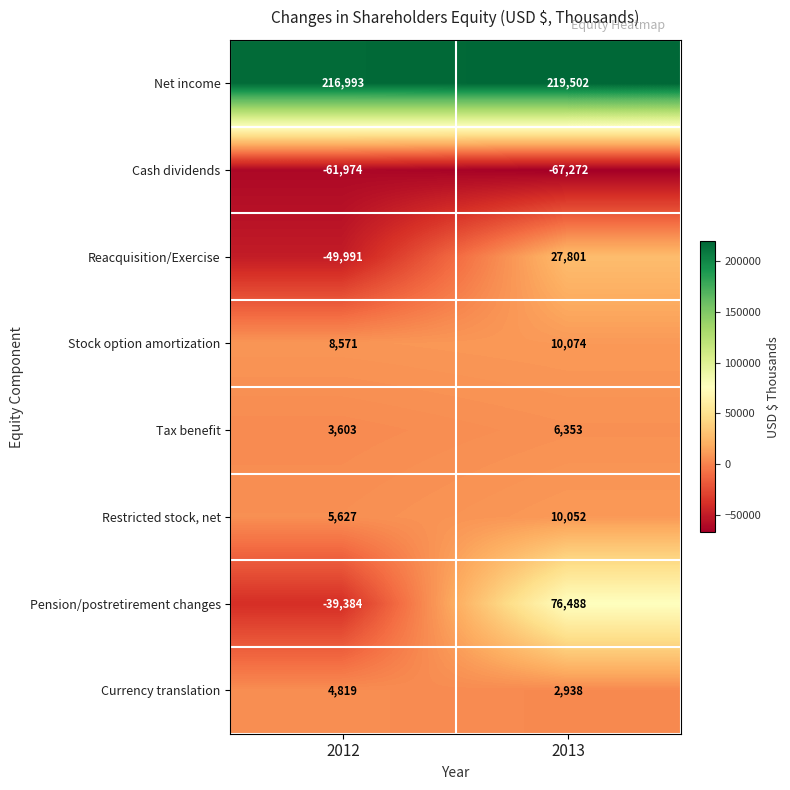

What is the difference between the highest and lowest values at 2012?

278967